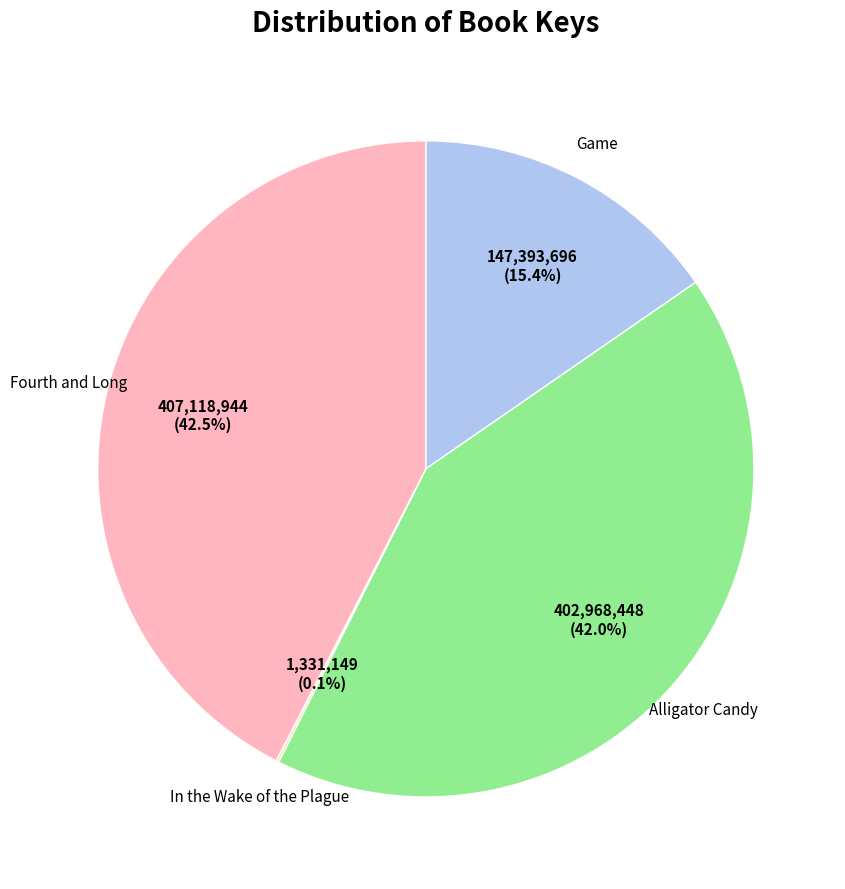

True or false: Alligator Candy accounts for 42% of the total.

True